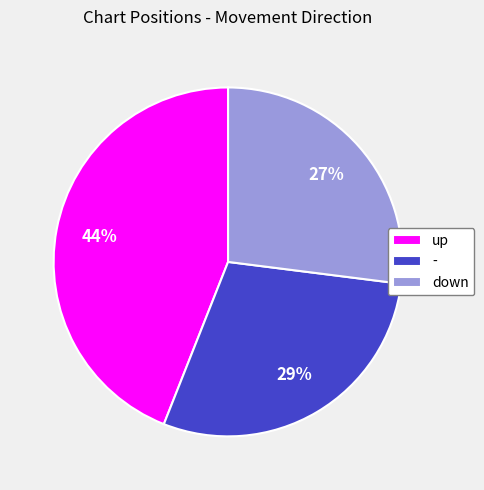

Count the number of slices in the pie.

3